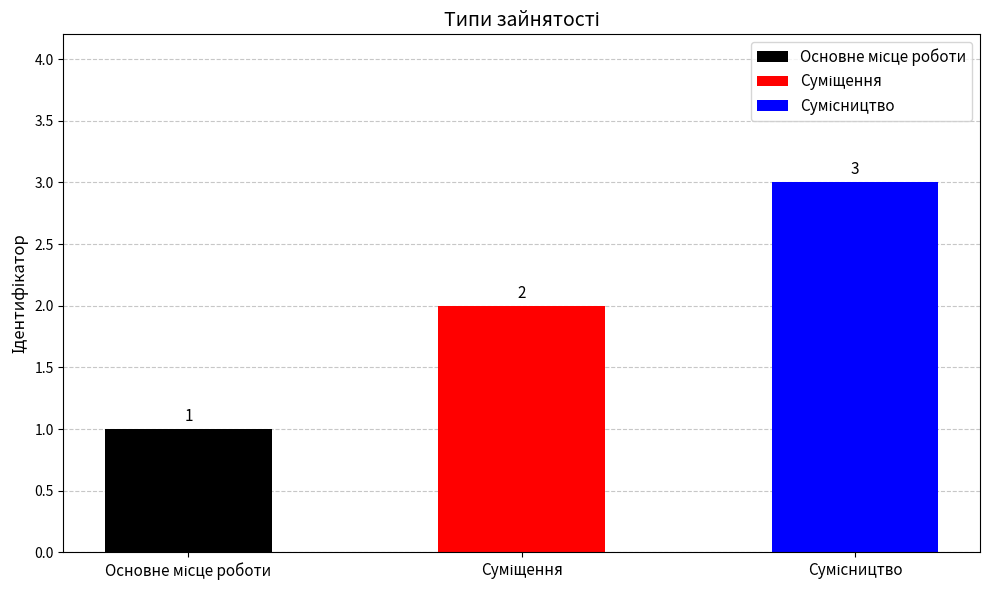

Rank the categories by value from highest to lowest.

Сумісництво, Суміщення, Основне місце роботи